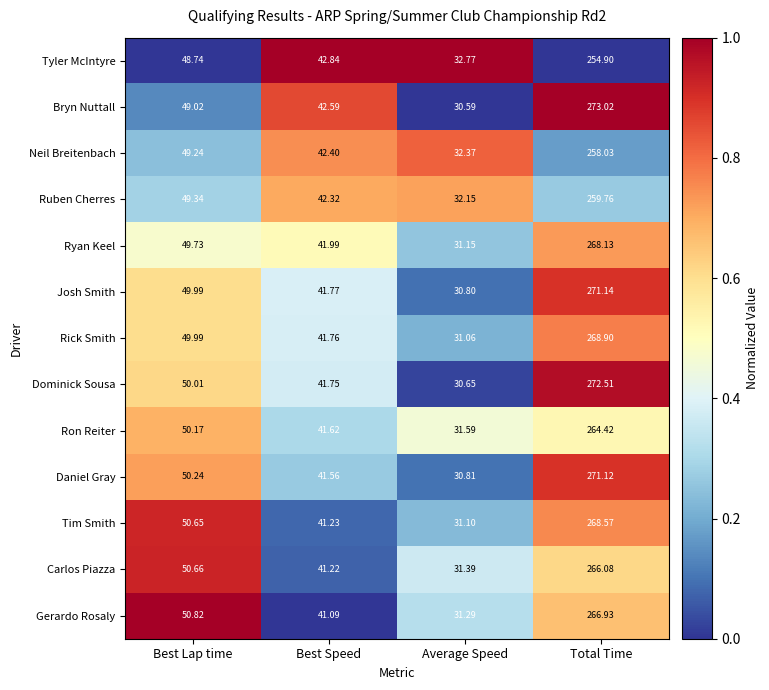

Which series has the largest total across all categories?

Bryn Nuttall